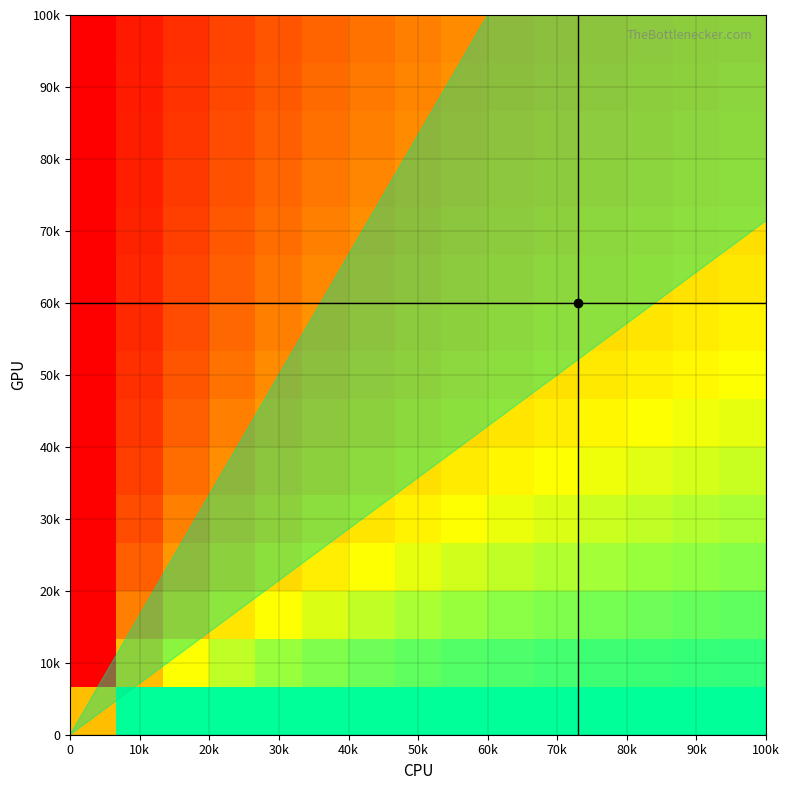

At how many categories does at least one series exceed 0?

15